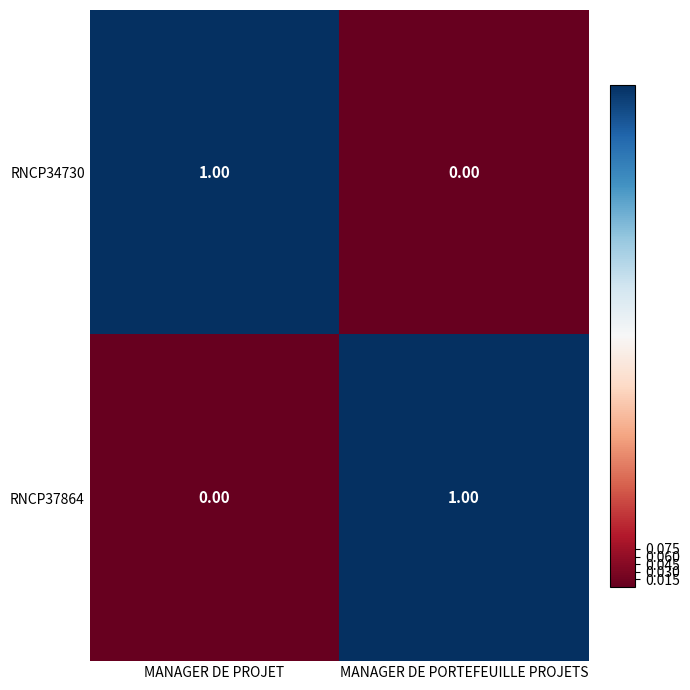

At which label is RNCP34730 closest to 0?

MANAGER DE PORTEFEUILLE PROJETS